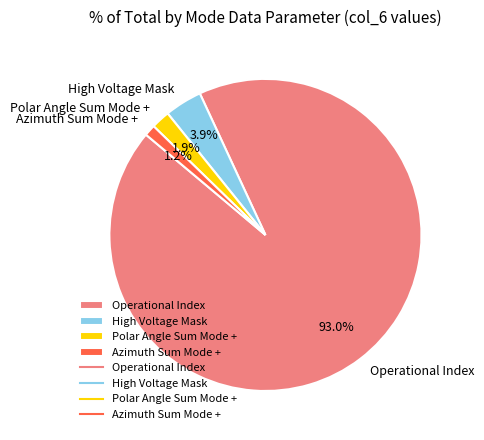

To the nearest percent, what is the difference between the largest and smallest slice percentages?

92%